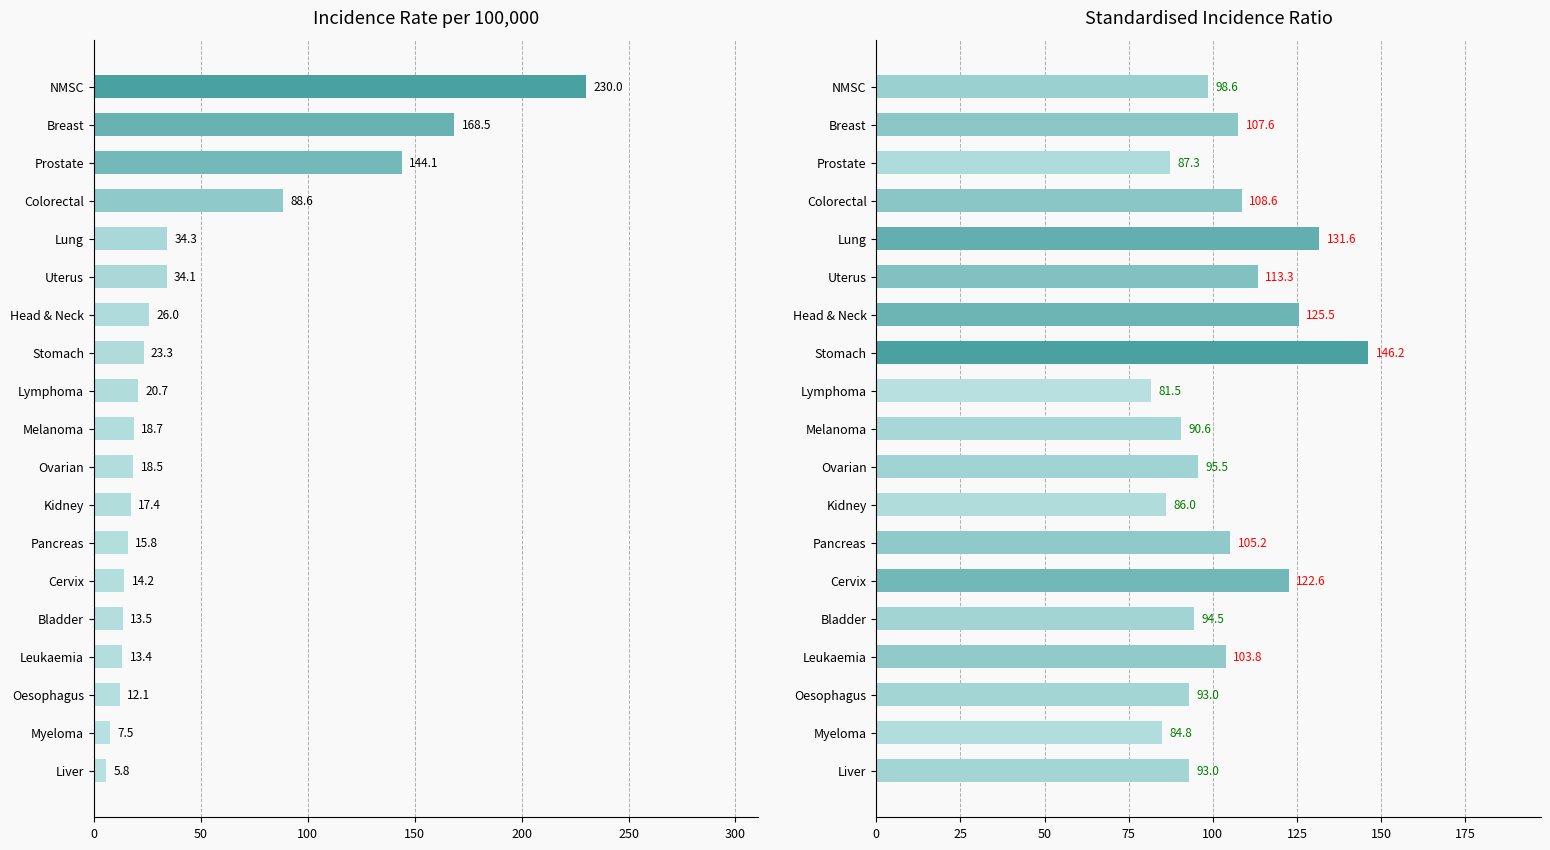

What is the smallest value displayed?

5.8